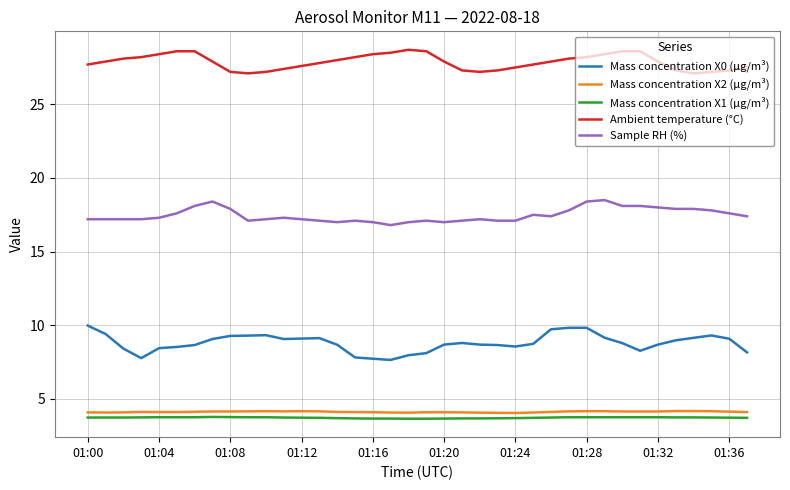

Which series has the largest total across all categories?

Ambient temperature (°C)